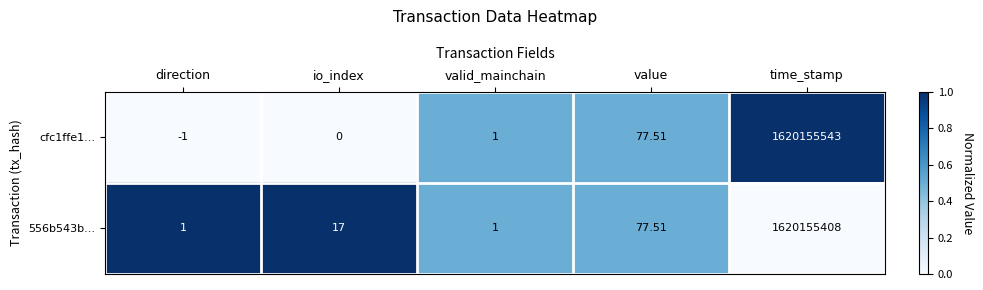

Which category has the highest value across all series?

time_stamp